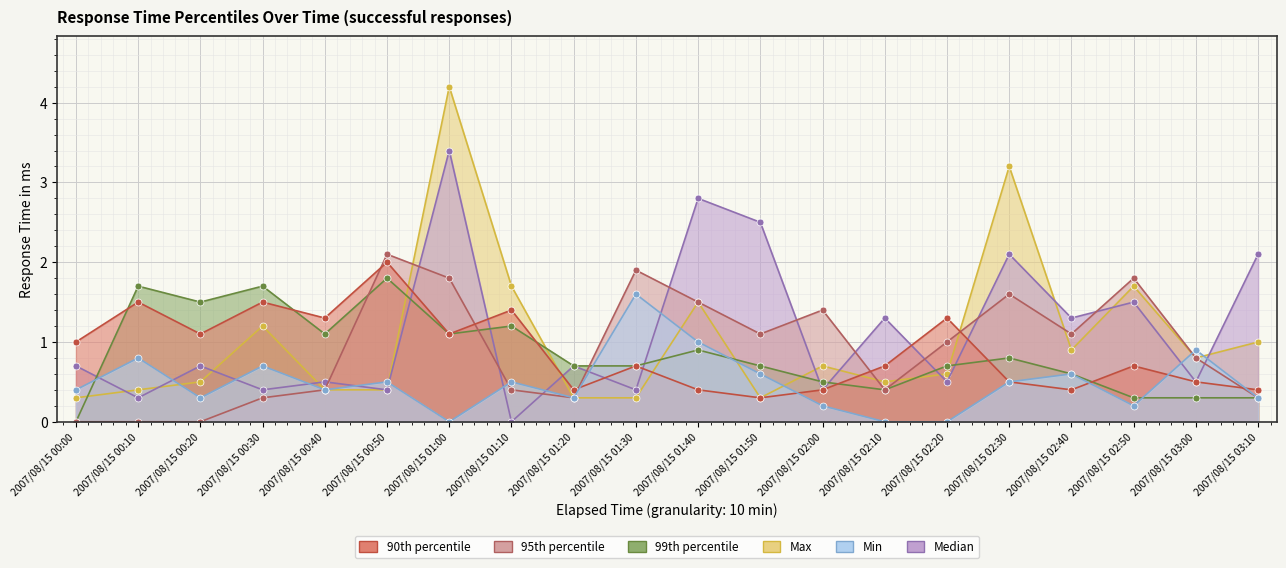

After their last crossing, which series has the higher values: col_18 (Median) or col_19 (95th pct)?

col_18 (Median)